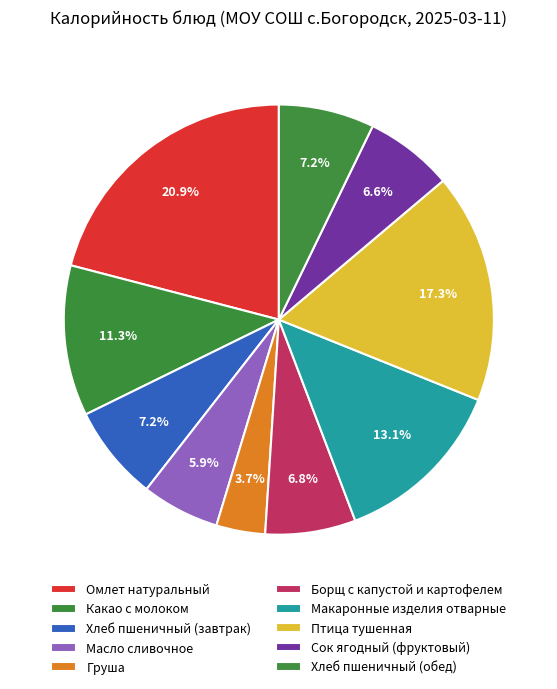

Which slice is the smallest?

Груша